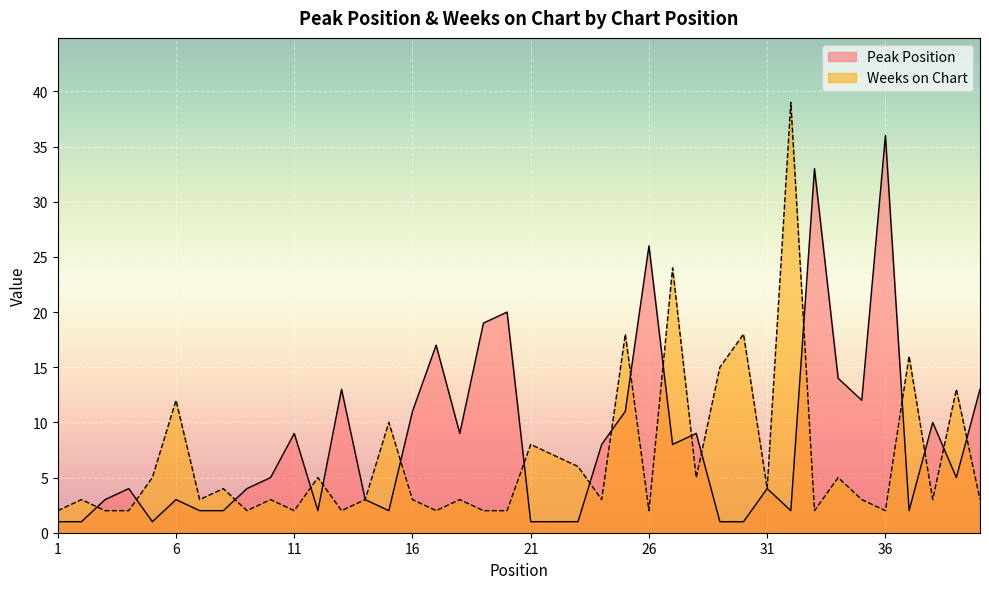

At which category is the sum across all series the highest?

32